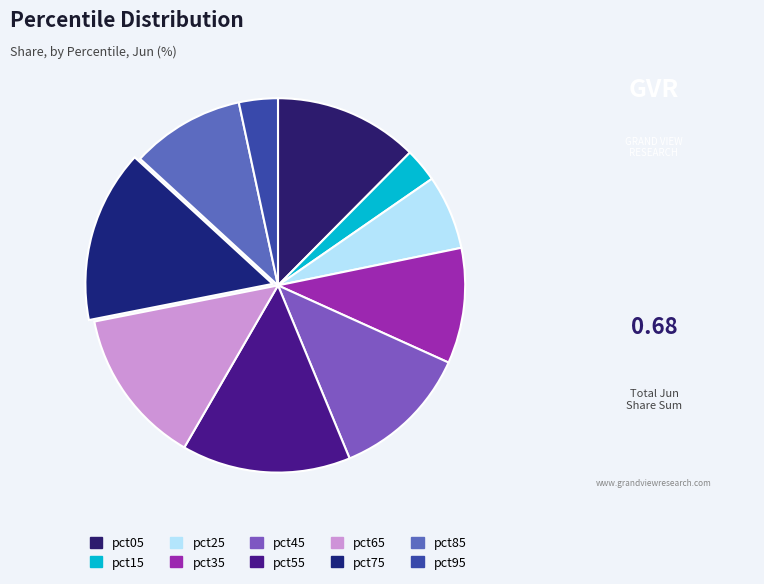

What is the largest slice in the pie chart?

pct75